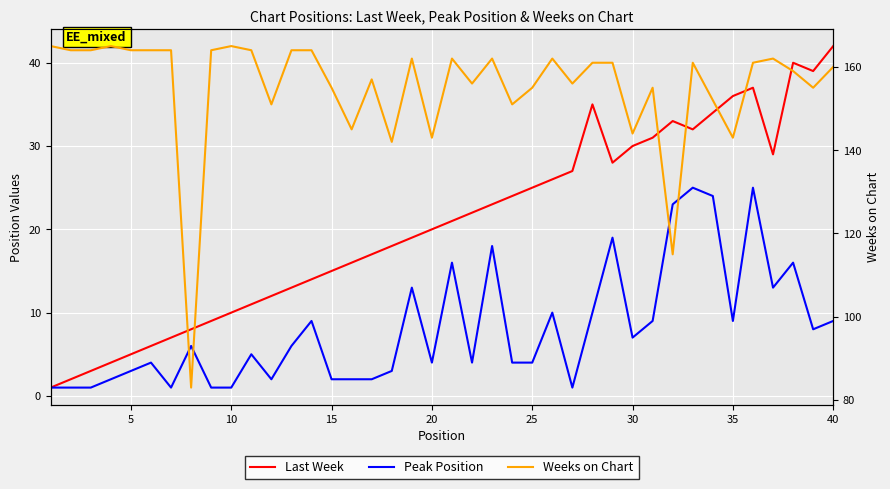

Which series has the largest range (max minus min)?

Weeks on Chart